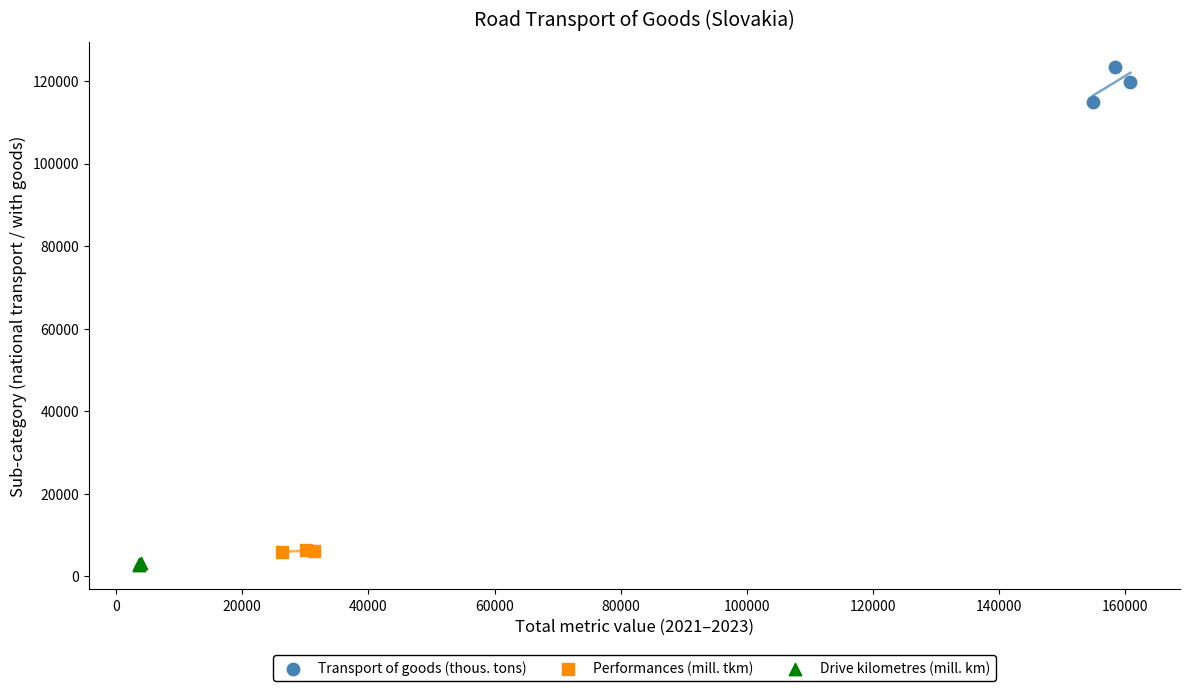

Which series reaches the maximum Y coordinate?

Transport of goods (thous. tons)